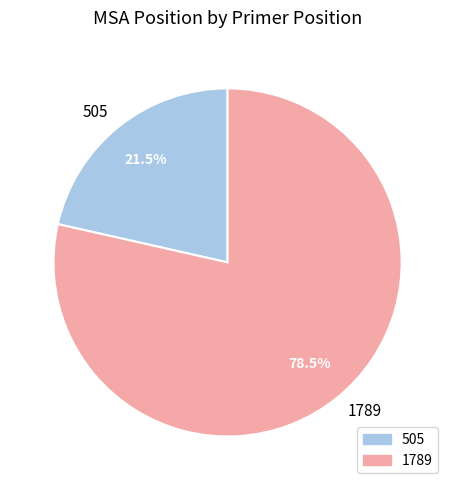

Between 1789 and 505, which is larger?

1789